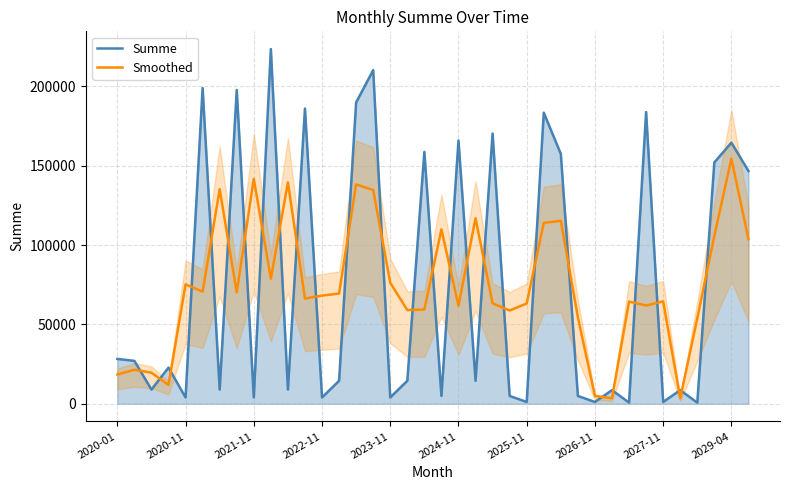

True or false: Smoothed has a value of 43234.3 at 13.

False